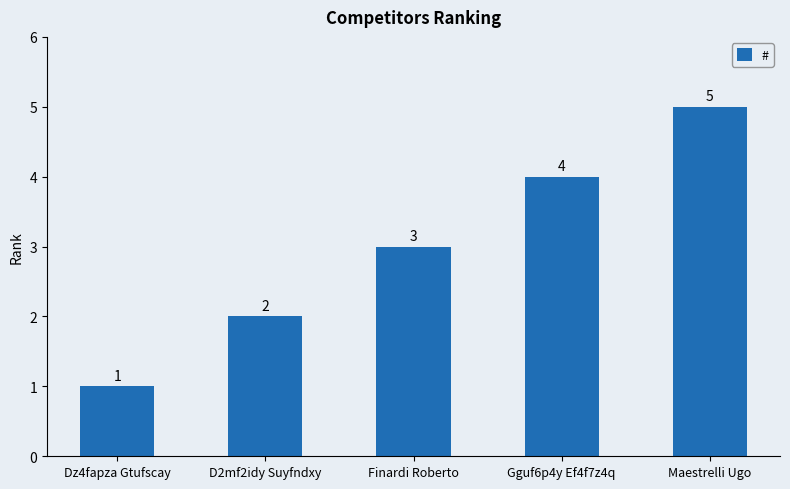

What is the change in value from D2mf2idy Suyfndxy to Gguf6p4y Ef4f7z4q?

+2